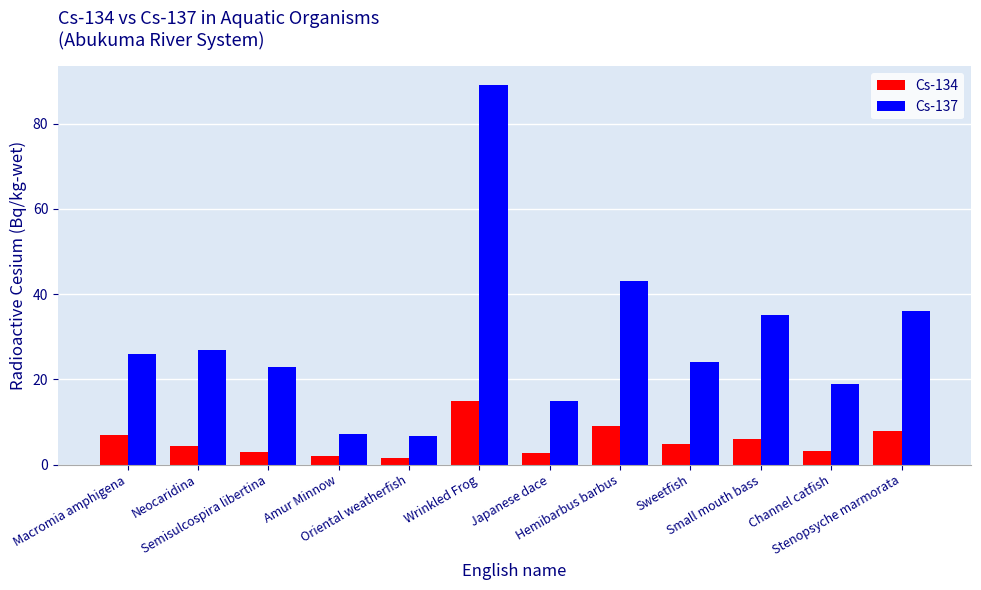

At how many categories does at least one series exceed 40?

2